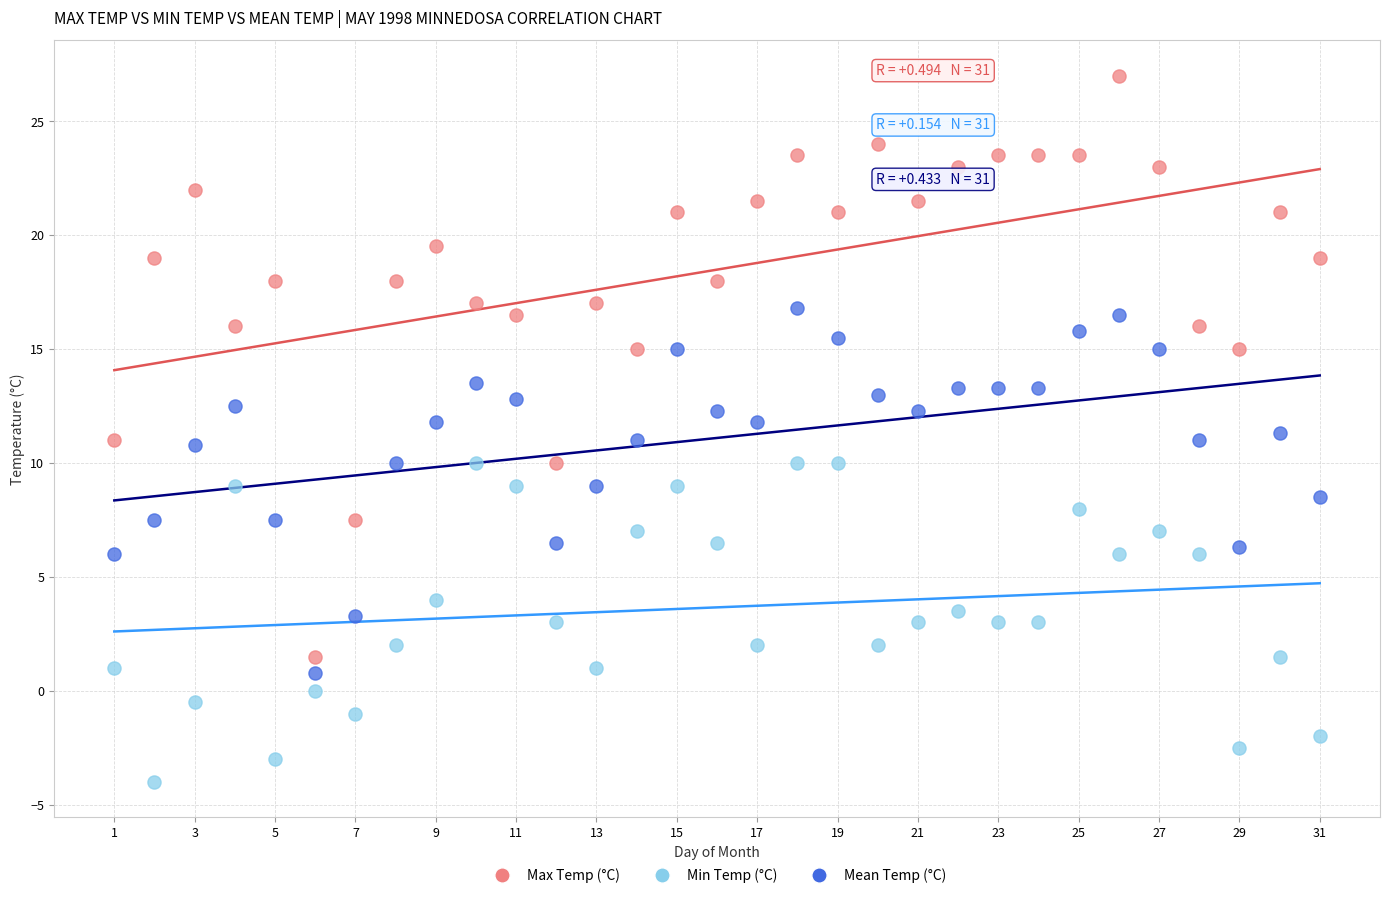

Which series reaches the minimum Y coordinate?

Min Temp (°C)